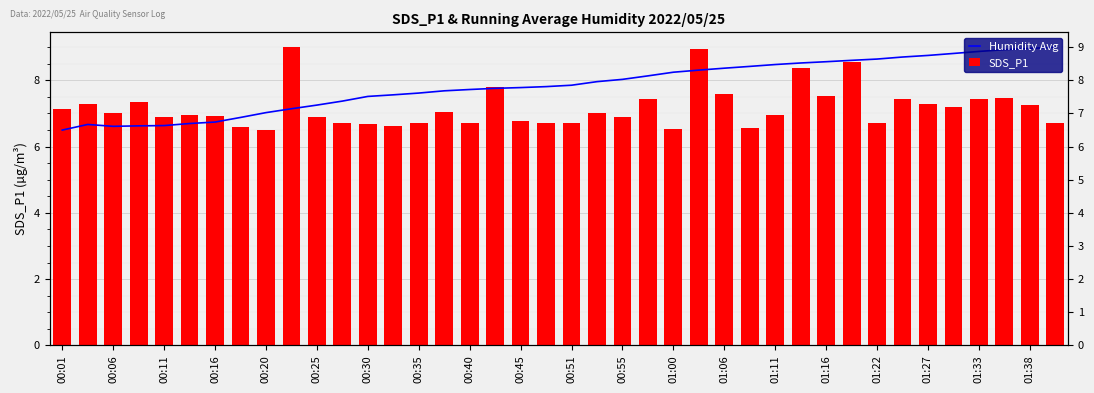

Rank the series at 01:33 from lowest to highest value.

SDS_P1, Humidity Avg